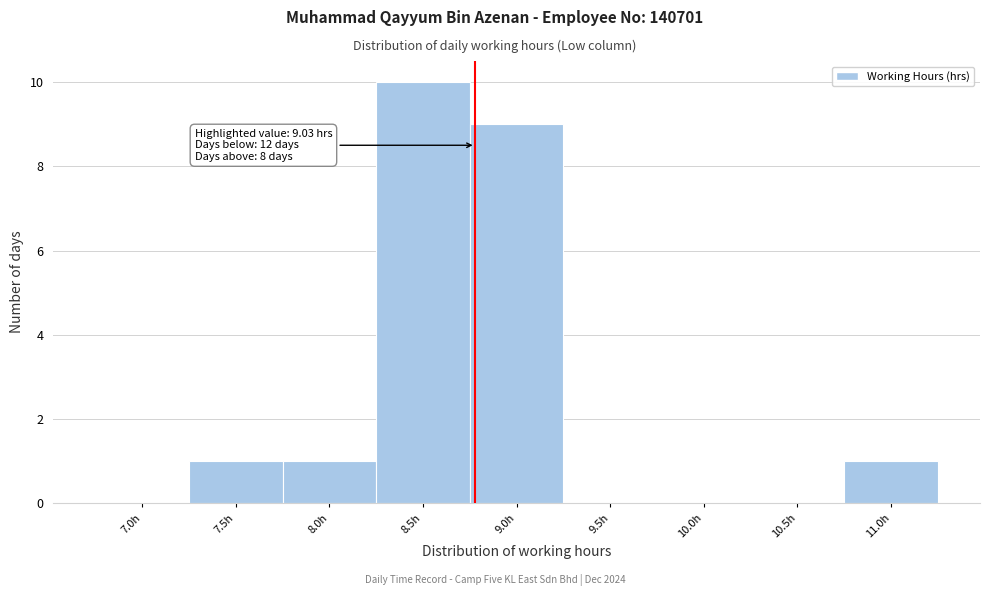

Reading left to right, transcribe all the data shown in this chart.

7.0h=0	7.5h=1	8.0h=1	8.5h=10	9.0h=9	9.5h=0	10.0h=0	10.5h=0	11.0h=1